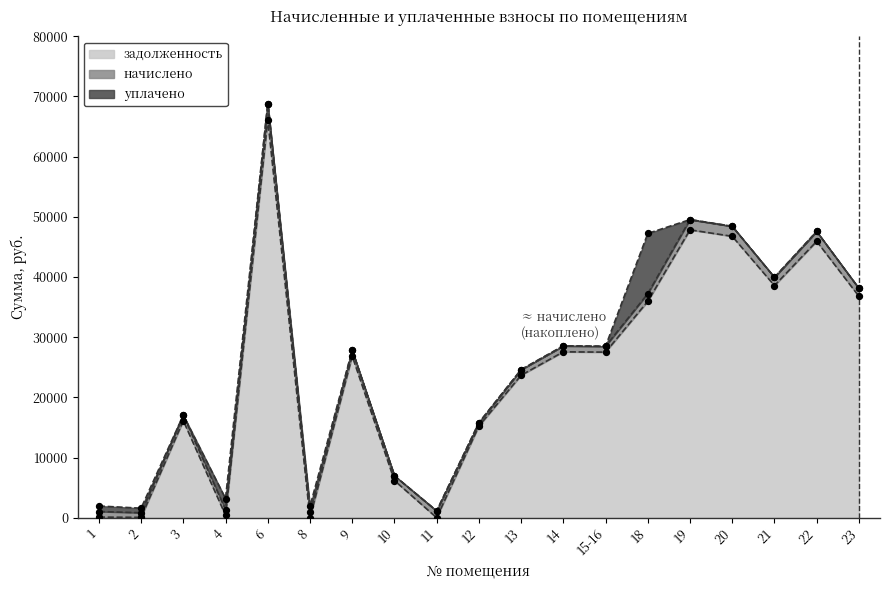

What is the total value across all series at 8?

1893.4